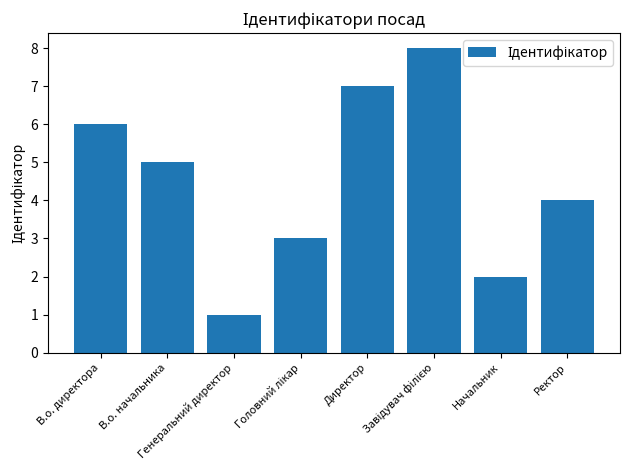

What is the difference between the maximum and minimum values?

7